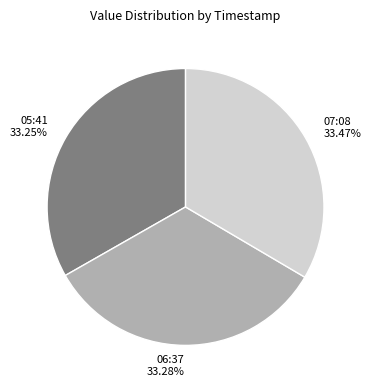

How many segments does this pie chart have?

3